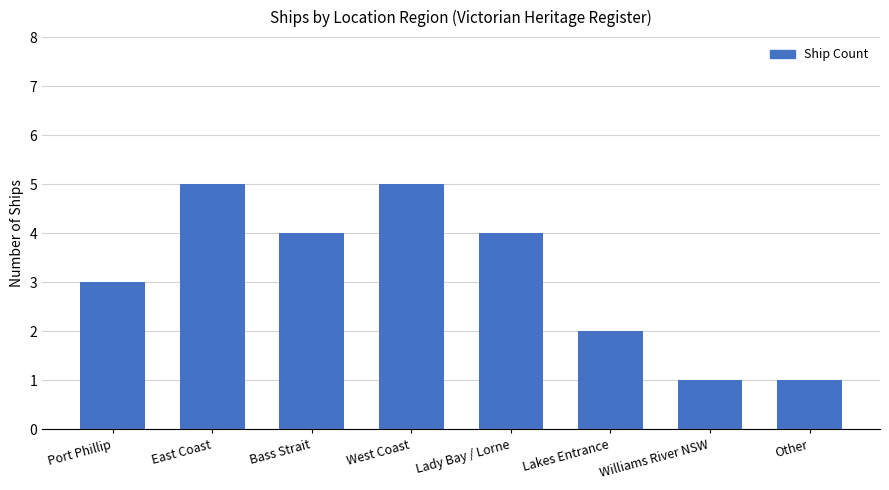

Between Williams River NSW and East Coast, which is larger?

East Coast